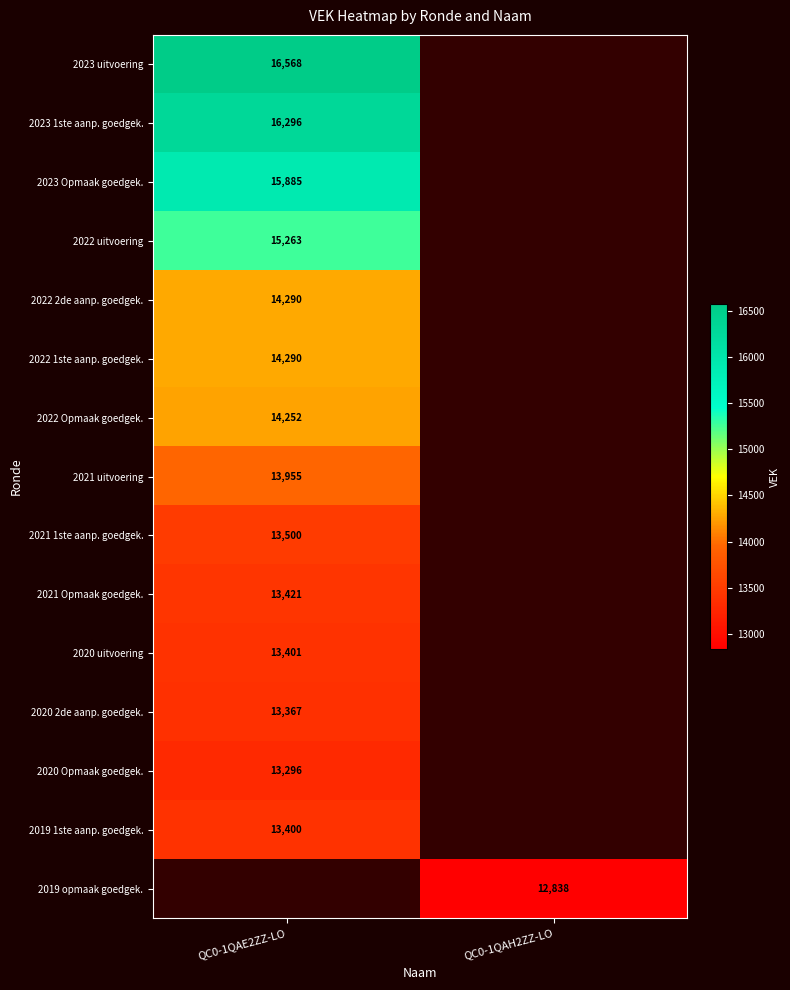

The 2023 uitvoering series shows 7747 at QC0-1QAE2ZZ-LO. True or false?

False